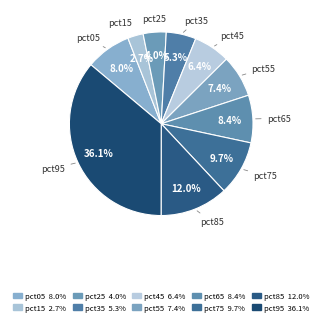

Count the number of slices in the pie.

10